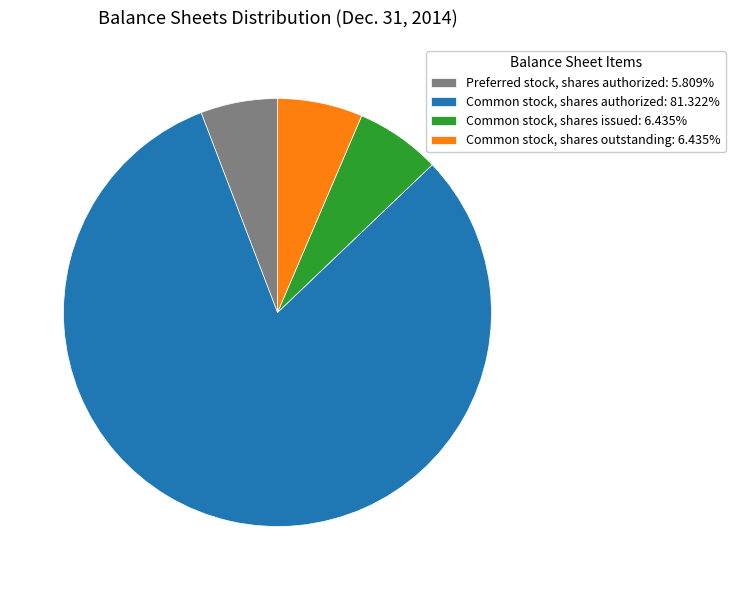

How many segments does this pie chart have?

4